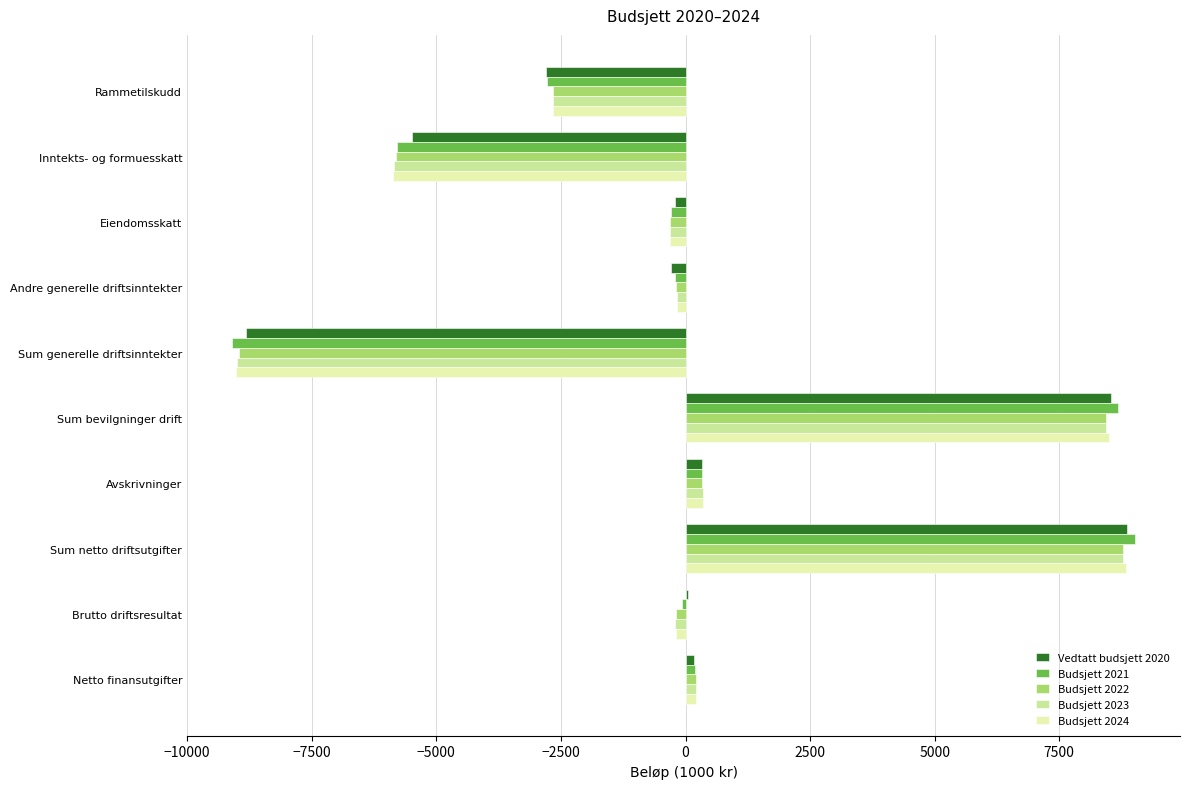

What is the sum of all Vedtatt budsjett 2020 values?

313.4